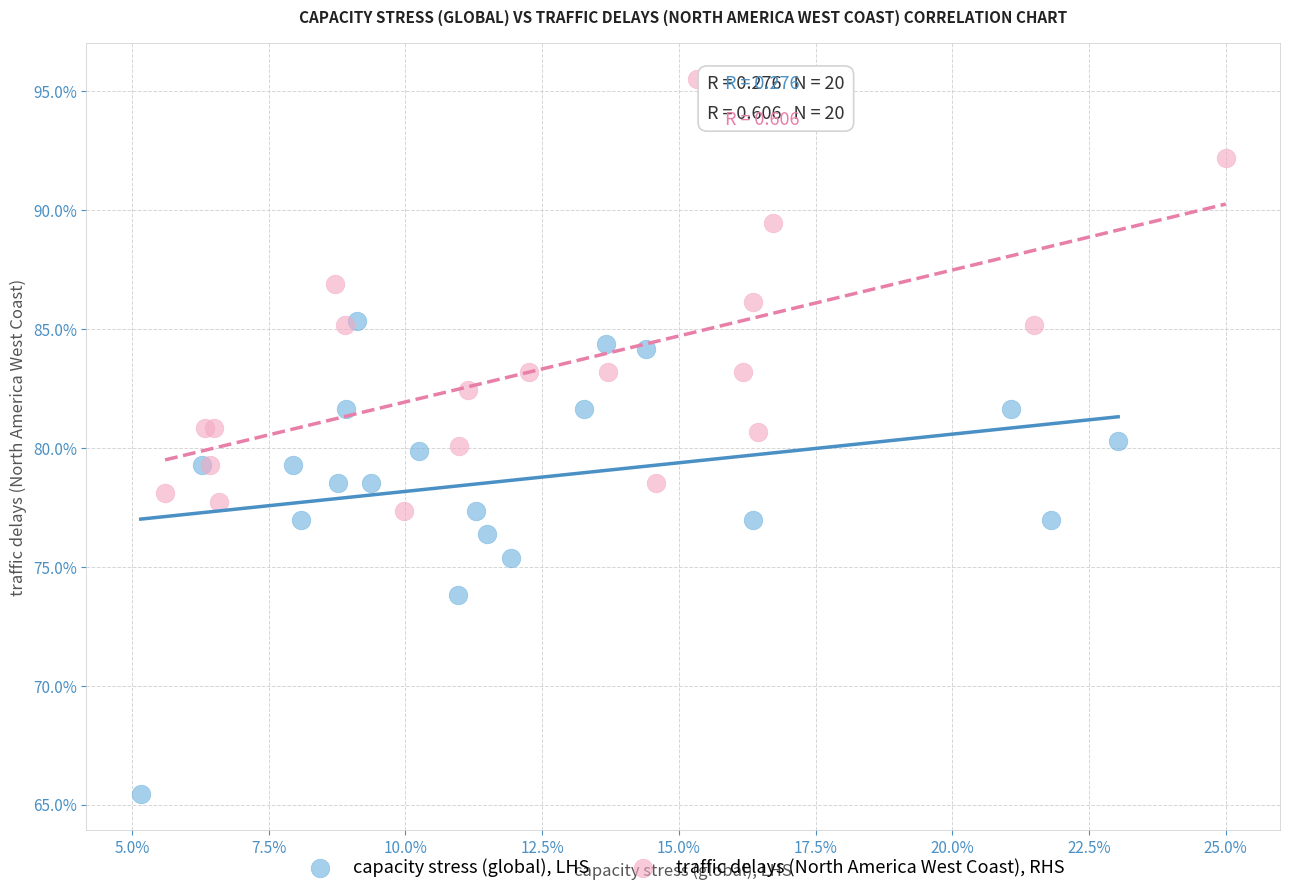

Which series has the largest Y range (max minus min)?

capacity stress (global), LHS